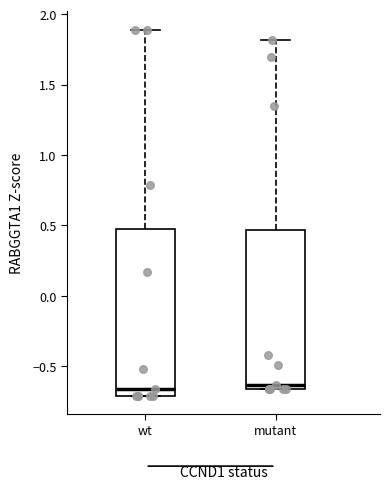

Reading left to right, transcribe this box plot: for each box, give where its median line is, the range the box spans, and where its two whiskers end, as read against the y-axis. The values are not printed on the chart, so give them approximately, as read against the axis.

wt: median -0.65, box -0.70 to 0.45, whiskers -0.70 to 1.90
mutant: median -0.65 (just above the box's lower edge), box -0.65 to 0.45, whiskers -0.65 to 1.80